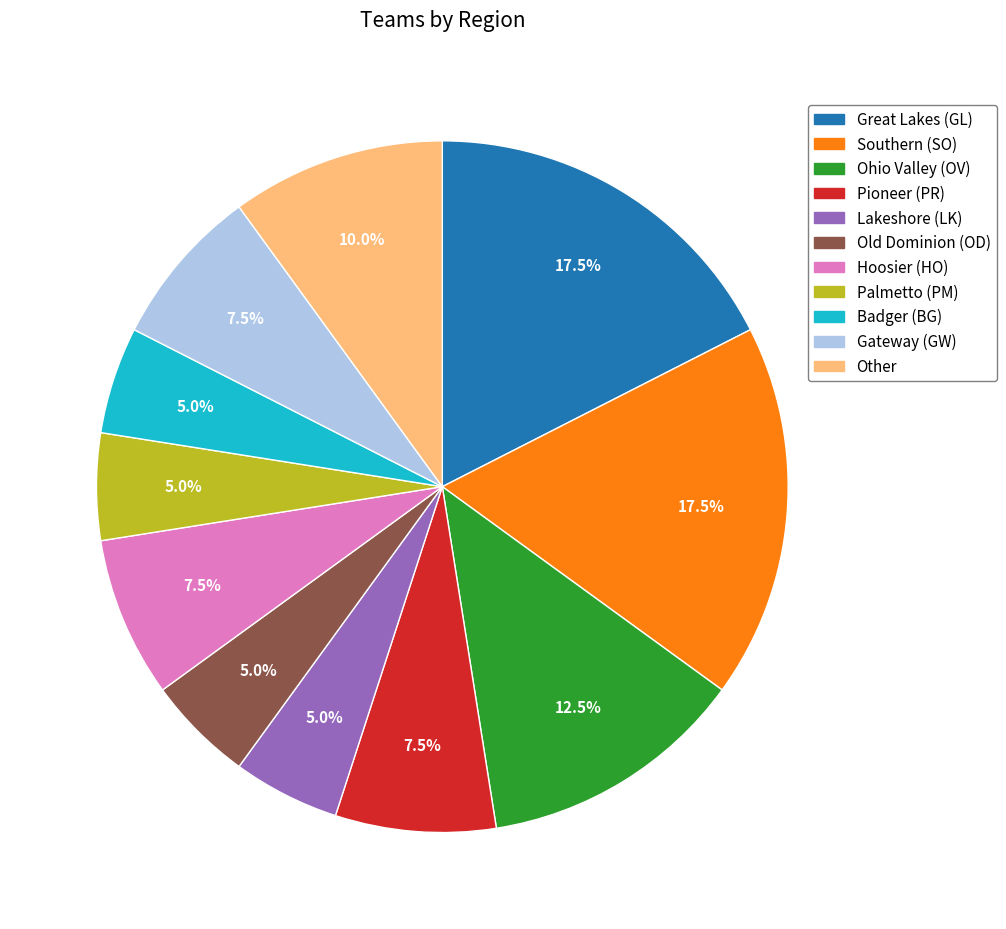

To the nearest percent, what percentage of the pie is Badger (BG)?

5%